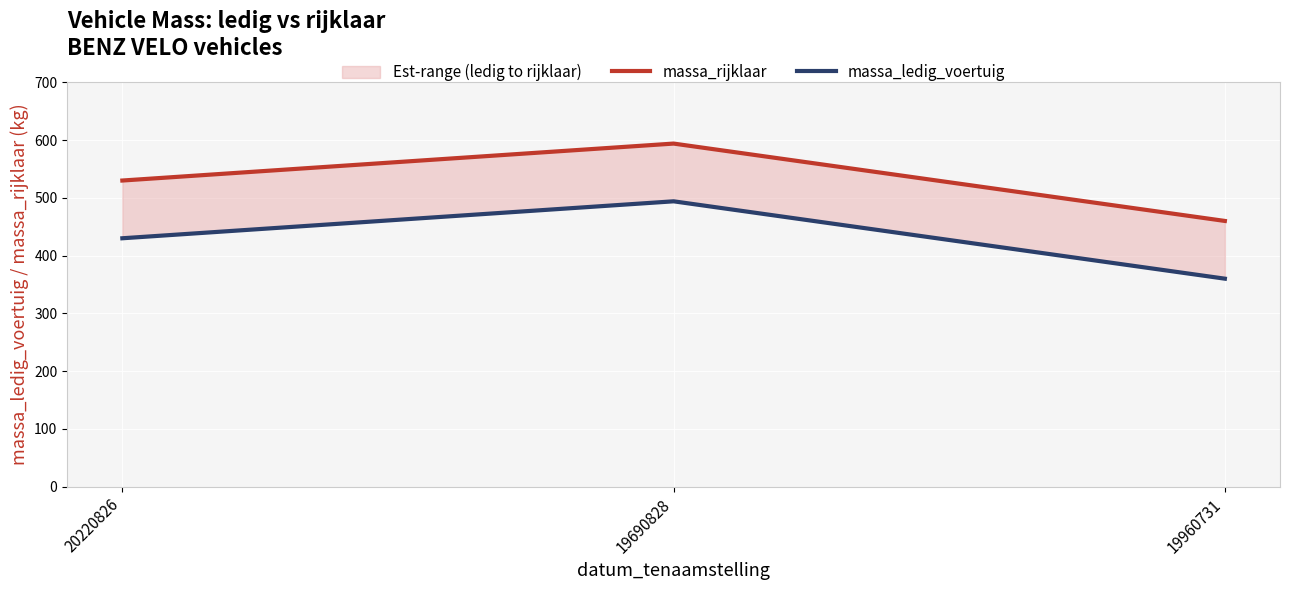

What is the difference between the massa_ledig_voertuig values at 19960731 and 19690828?

134